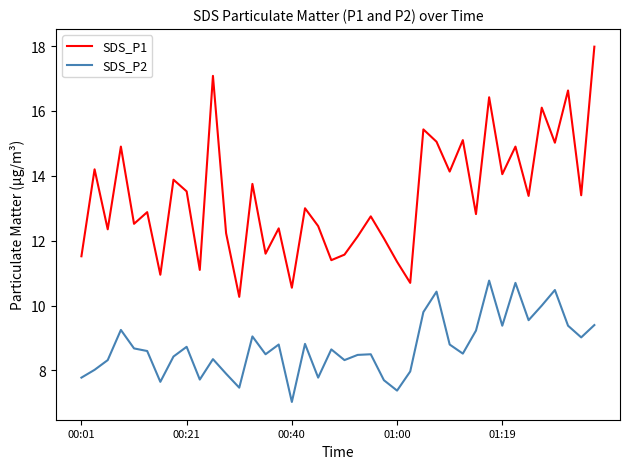

List the series in order of their peak value, lowest first.

SDS_P2, SDS_P1